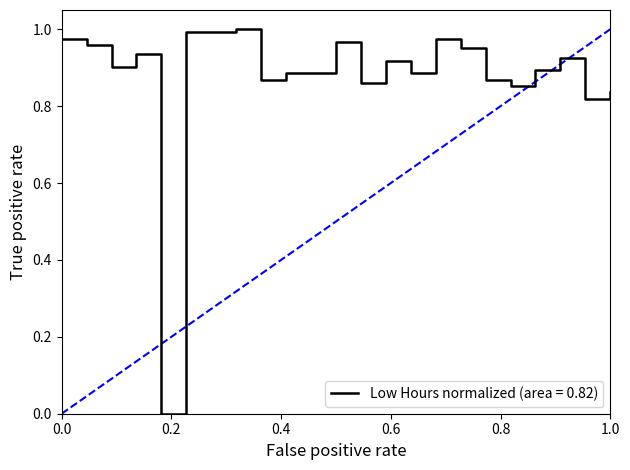

Does the chart have visible grid lines?

No